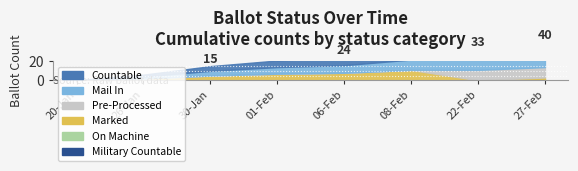

The value of COUNTABLE at 30-Jan is 3. True or false?

False